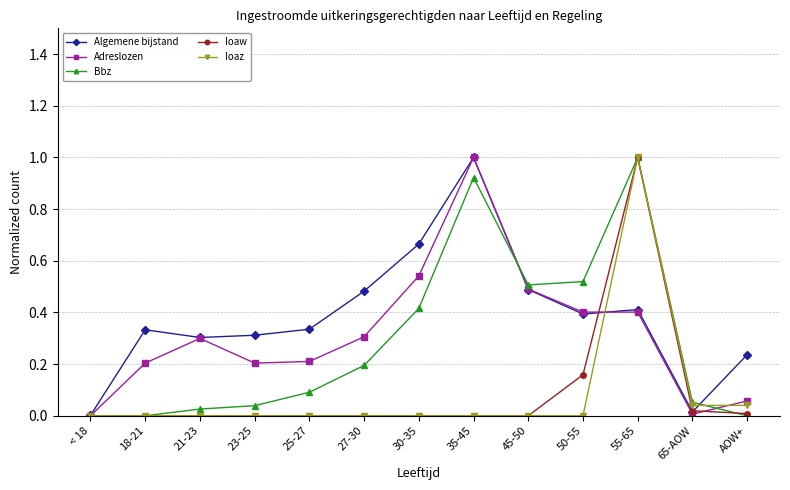

At which category is the sum across all series the highest?

55-65